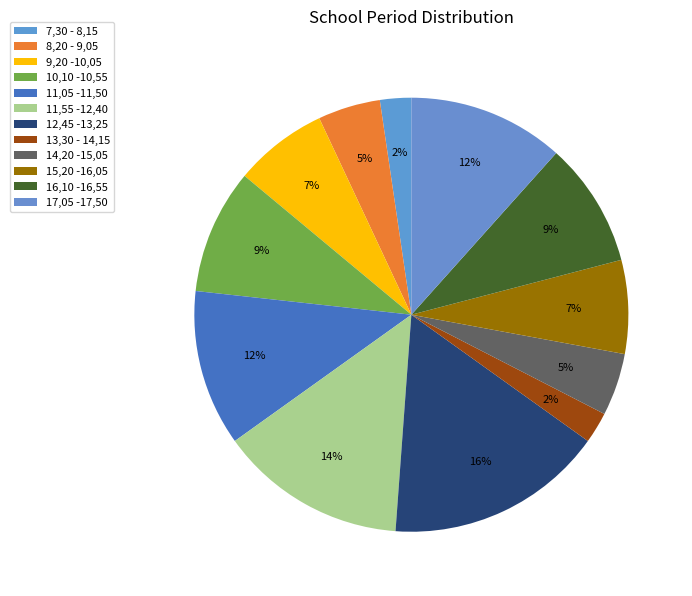

Approximately how many times larger is the value at 13,30 - 14,15 compared to 17,05 -17,50?

0.2